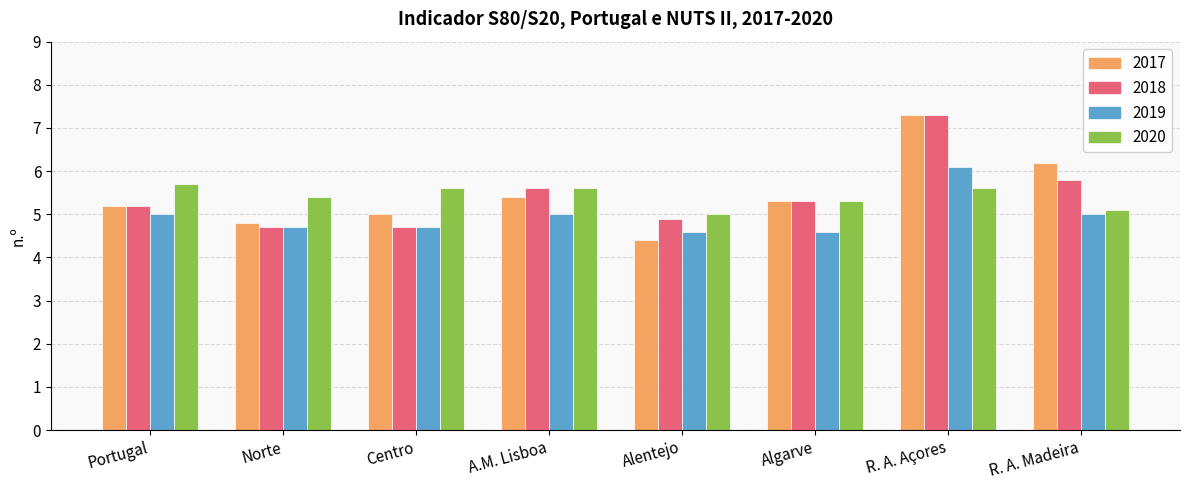

What is the difference between the maximum and minimum values in the 2019 series?

1.5